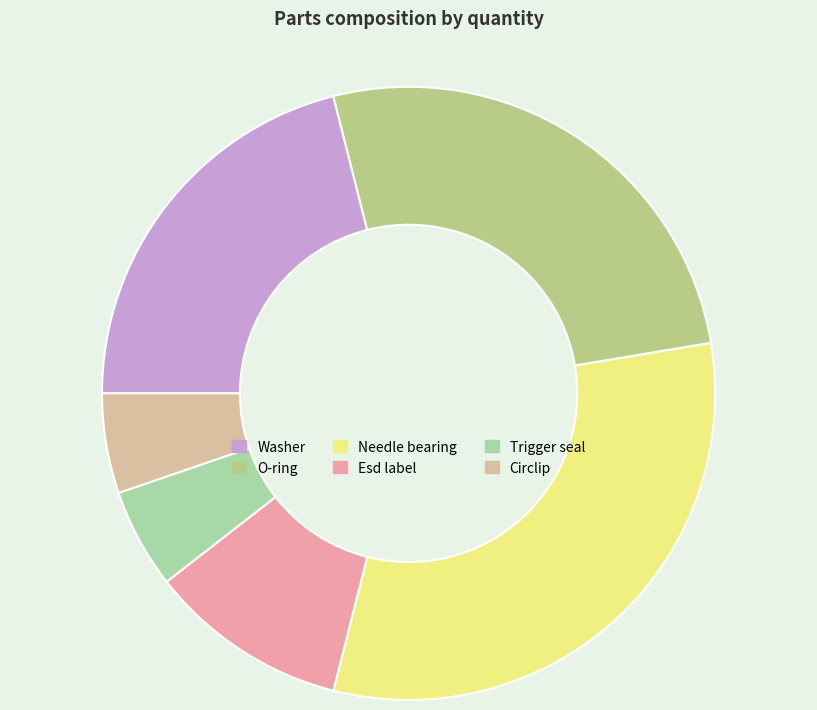

Approximately how many times larger is the value at Esd label compared to O-ring?

0.4